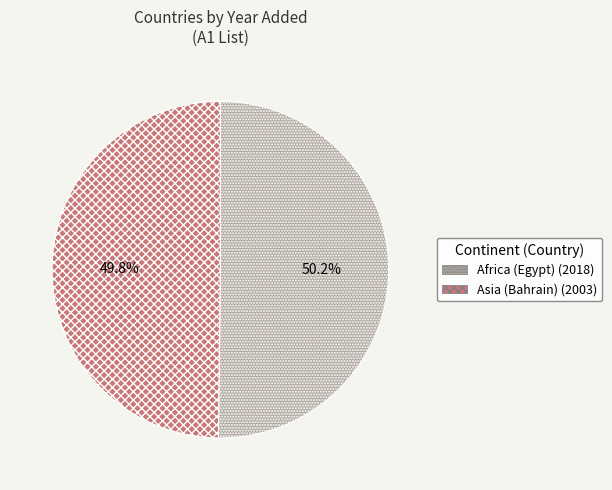

To the nearest percent, what percentage of the pie is Asia (Bahrain)?

50%